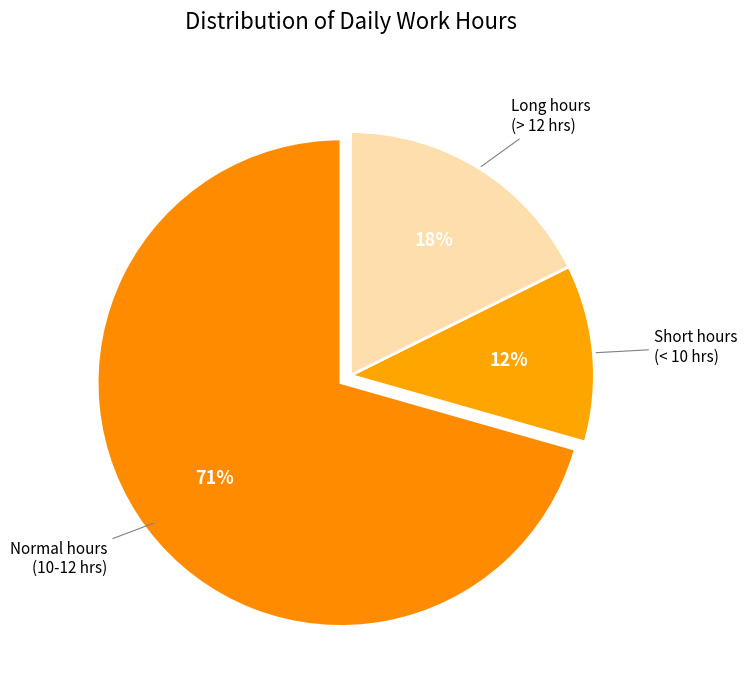

Does any single category account for the majority?

Yes